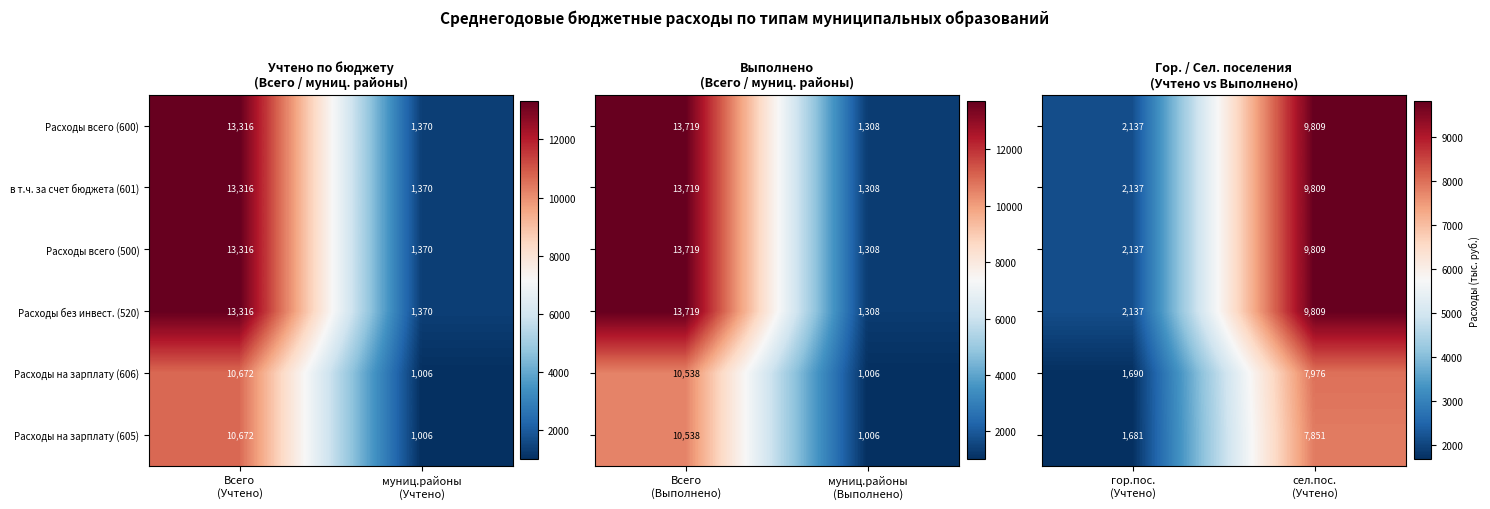

What is the maximum value for Расходы на зарплату (605)?

10672